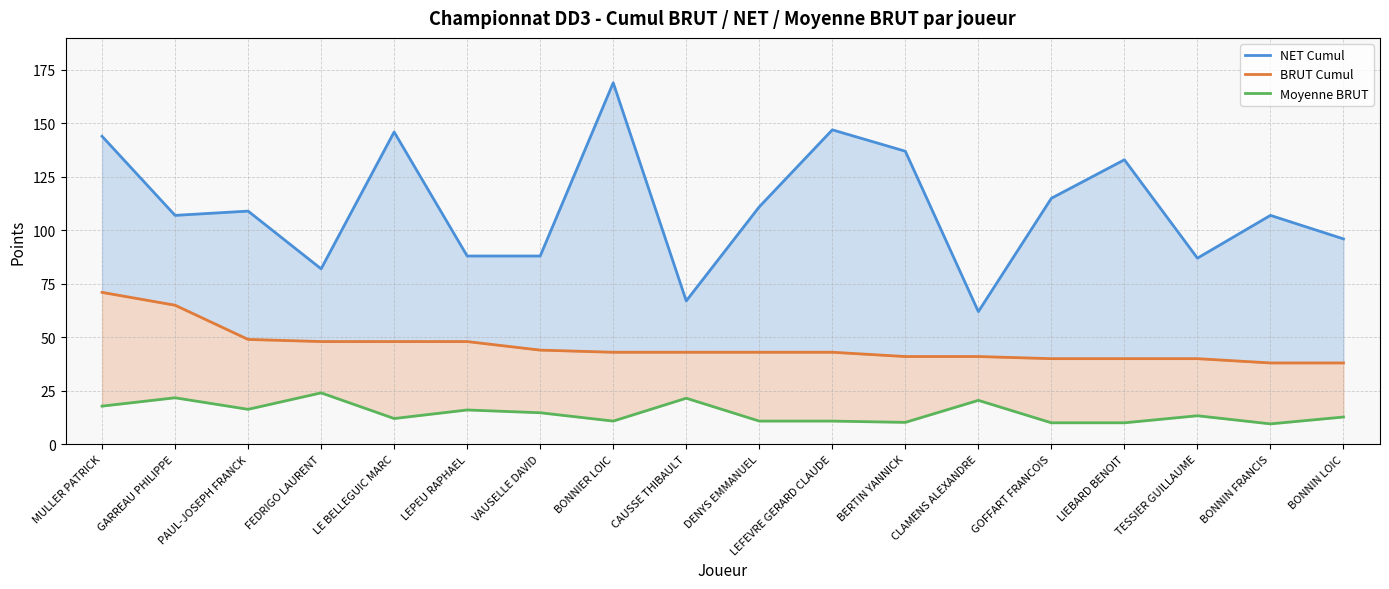

How many distinct data groups are displayed?

3